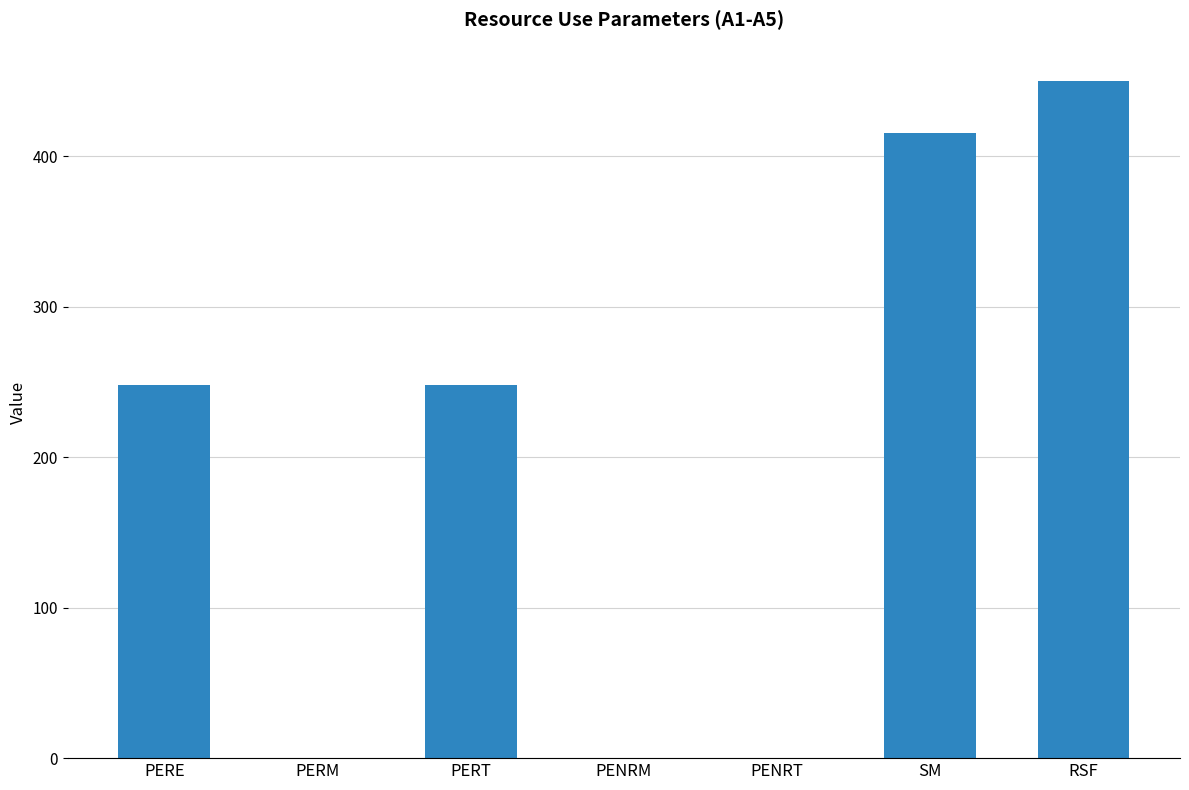

What is the sum of the values at PERE and SM?

663.6